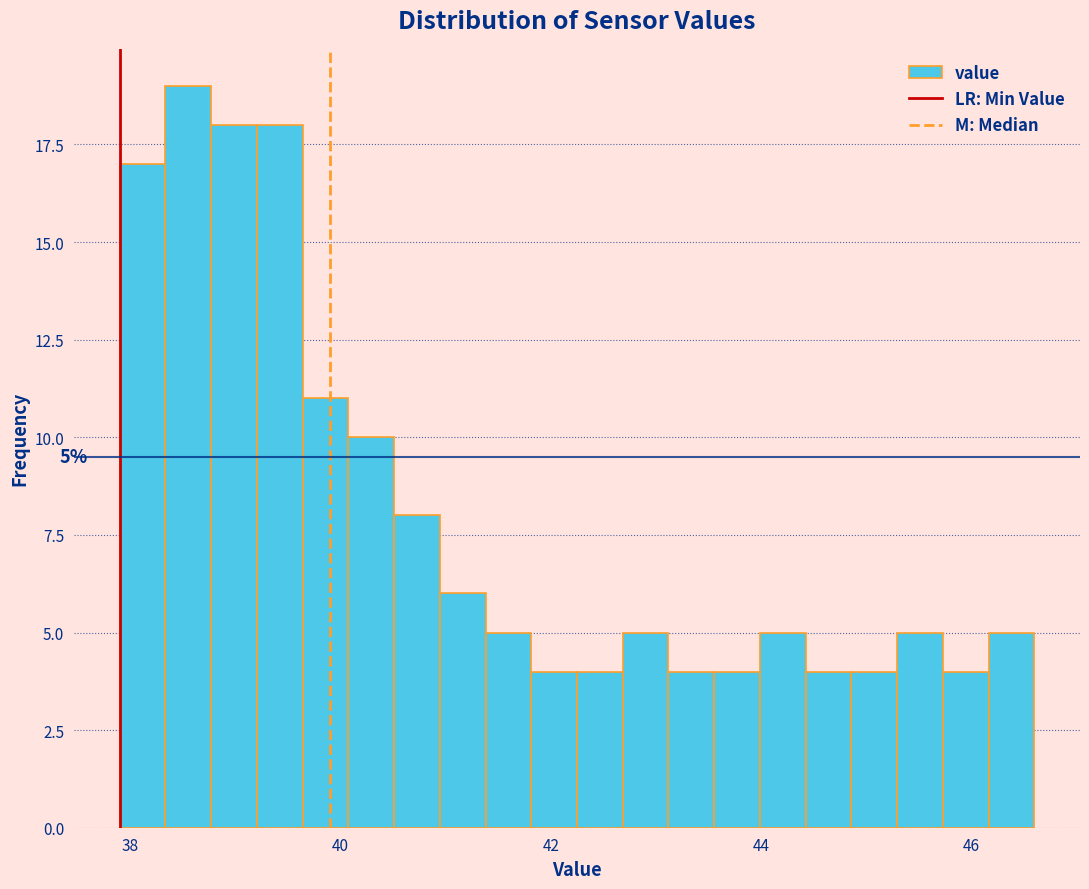

Around what value on the x-axis is the tallest bar? Give the approximate position of its centre, as read against the axis.

38.6